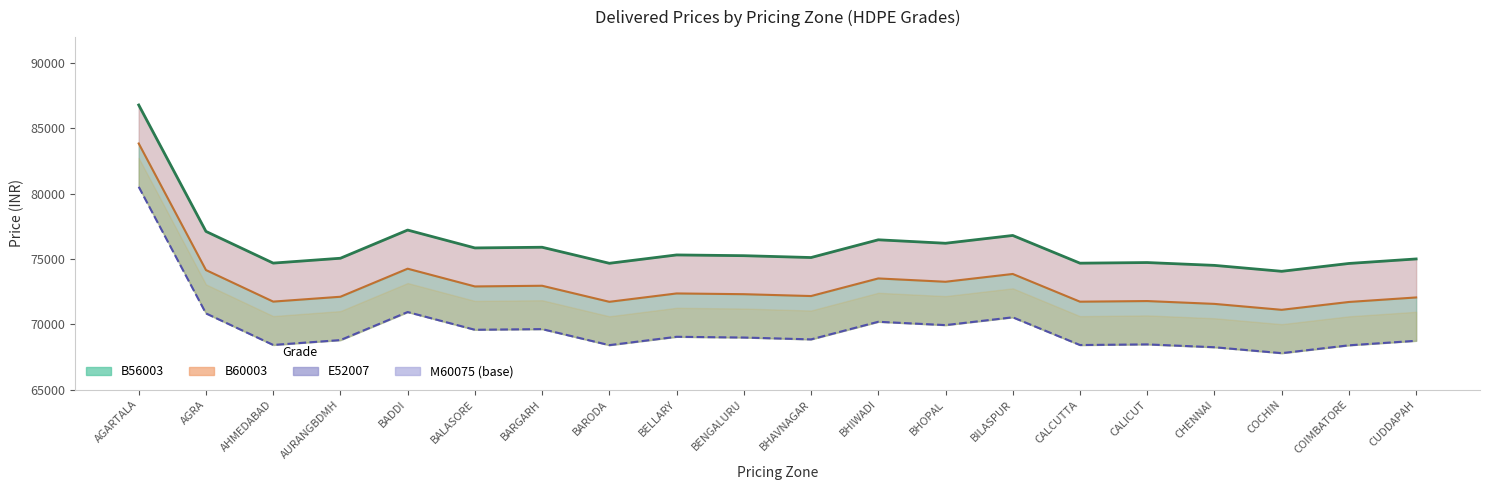

Count the number of categories in the chart.

20